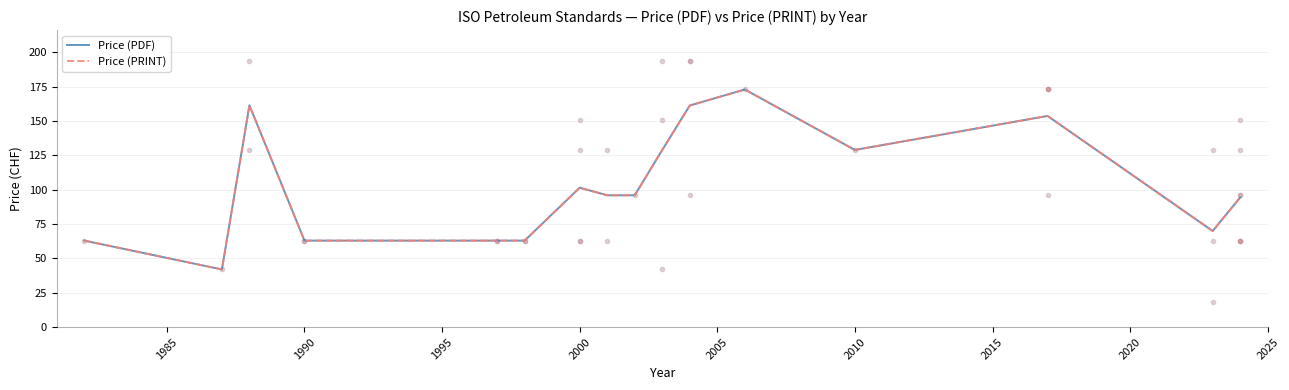

Does the chart display data point markers on the line(s)?

No